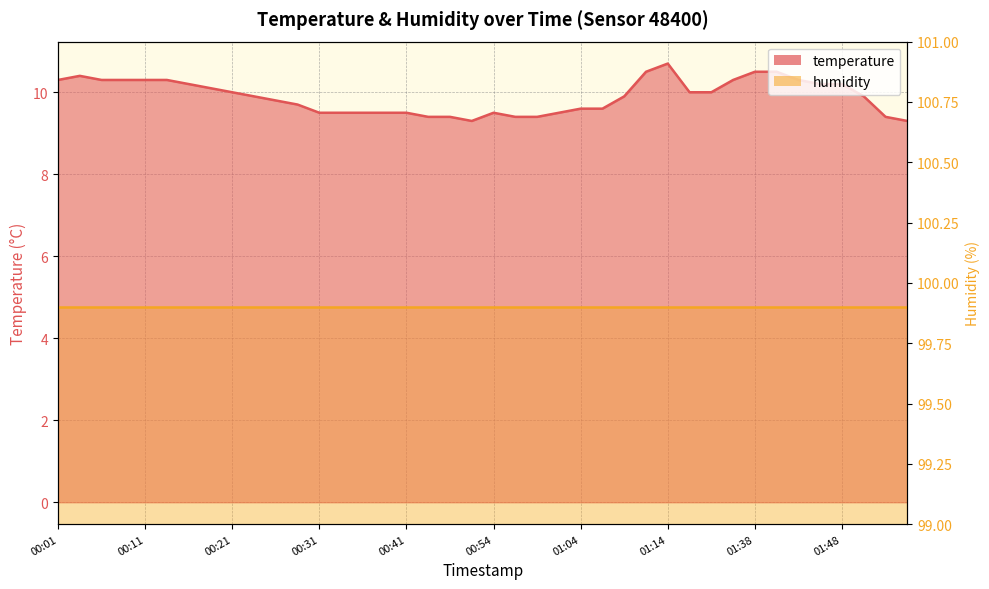

What is the difference between the second highest and second lowest values?

1.2